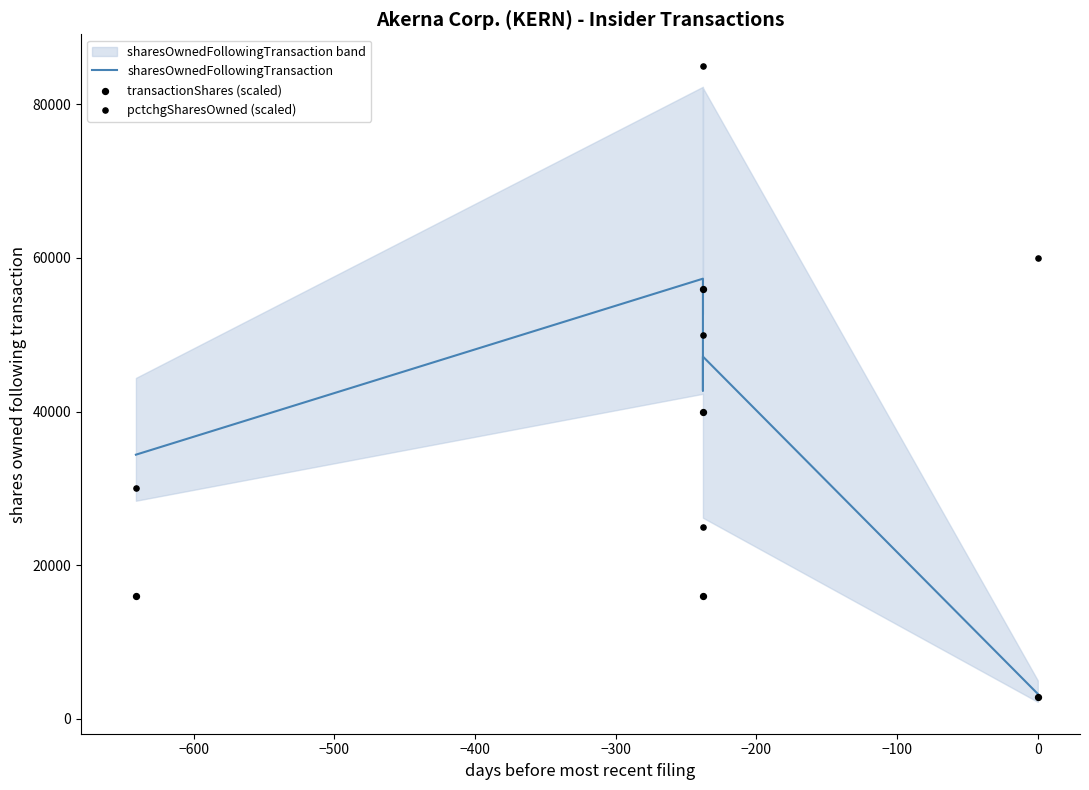

Which series has the largest total across all categories?

pctchgSharesOwned (scaled)